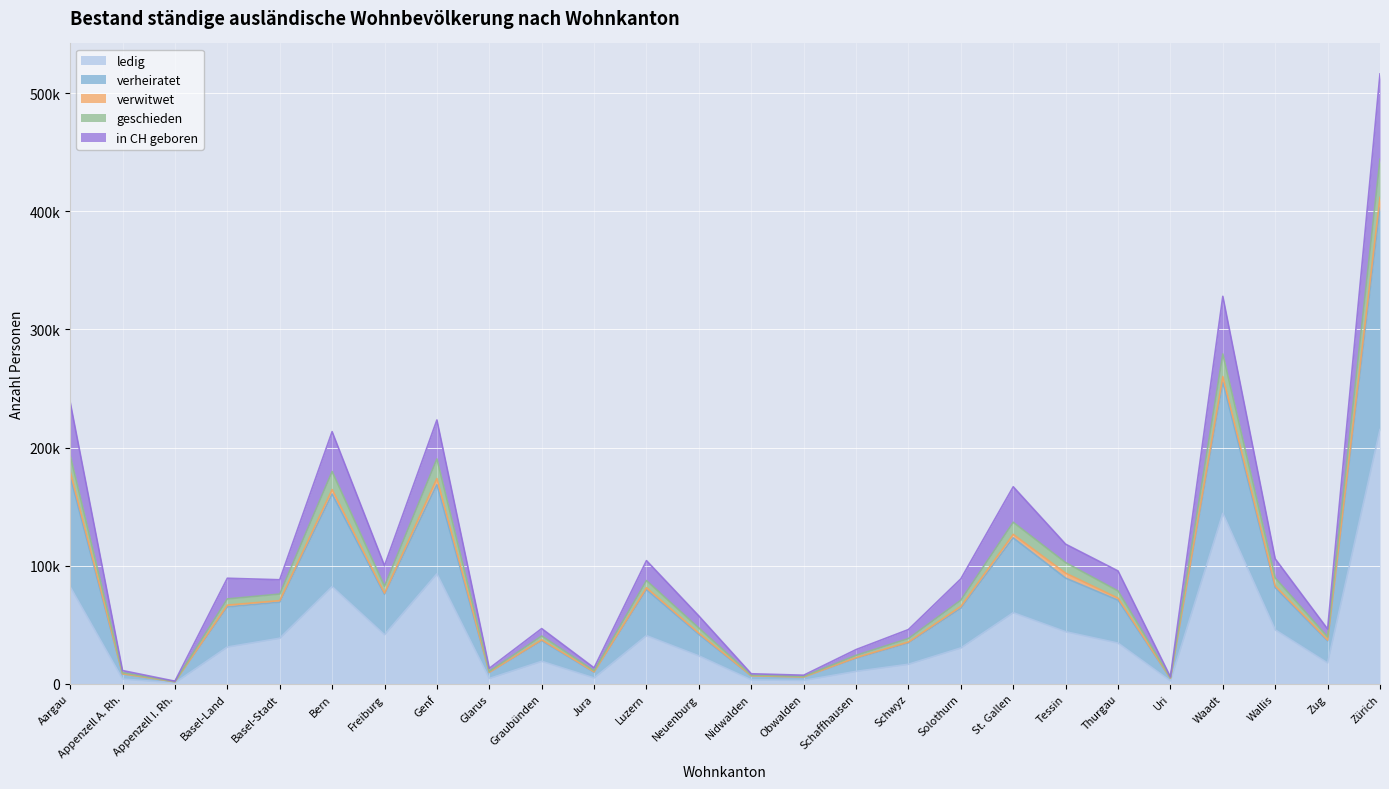

What are all the series names shown in the legend?

ledig, verheiratet, verwitwet, geschieden, in CH geboren